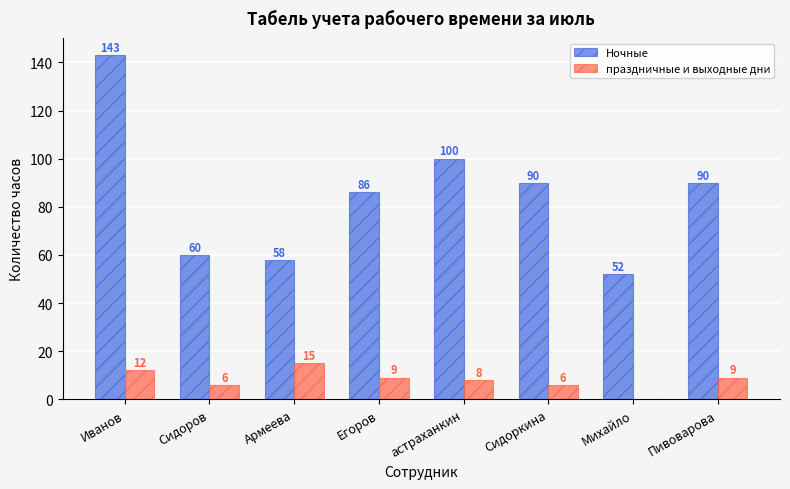

What is the sum of all праздничные и выходные дни values?

65